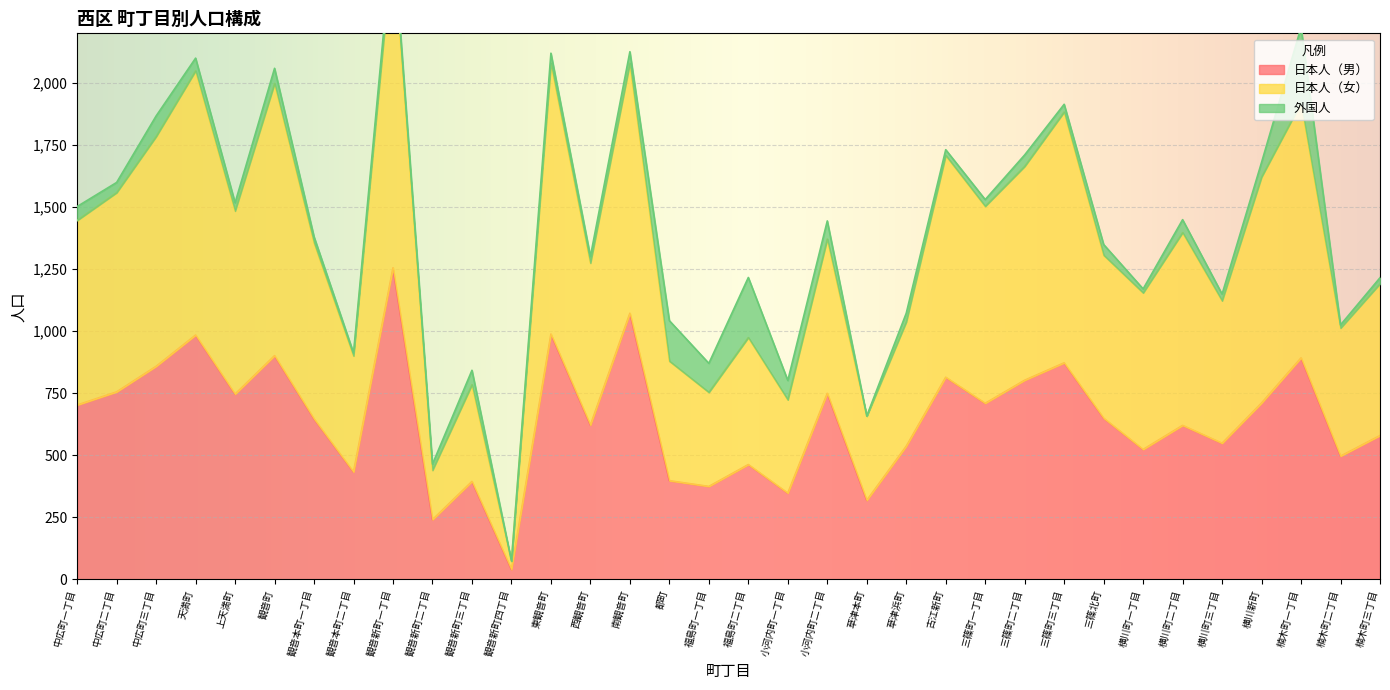

True or false: 日本人（男） has a value of 347 at 小河内町一丁目.

True